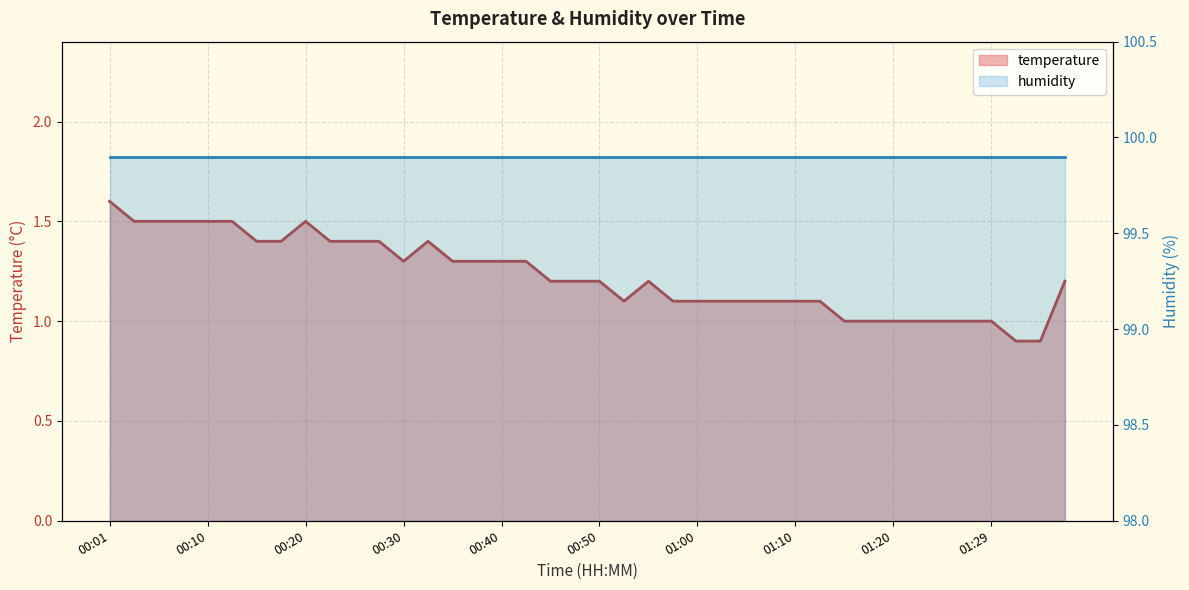

What is the approximate value of temperature at 37?

0.9